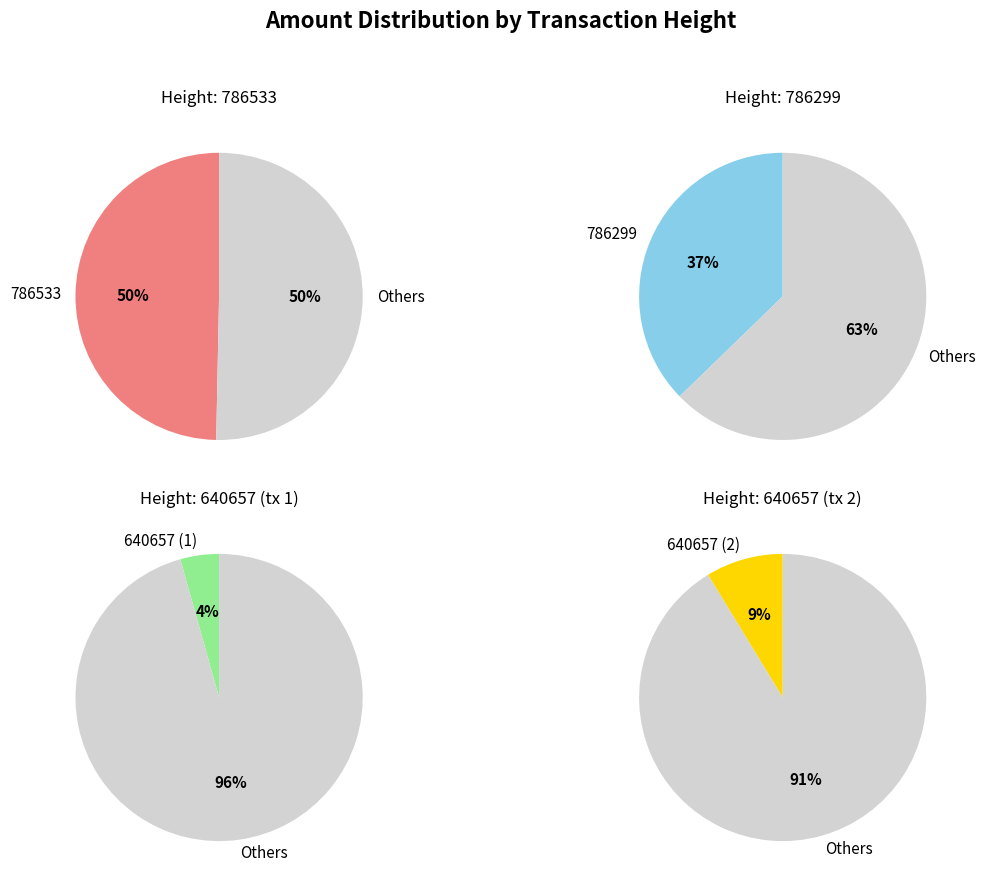

To the nearest percent, what percentage of the pie is 0.05?

4%